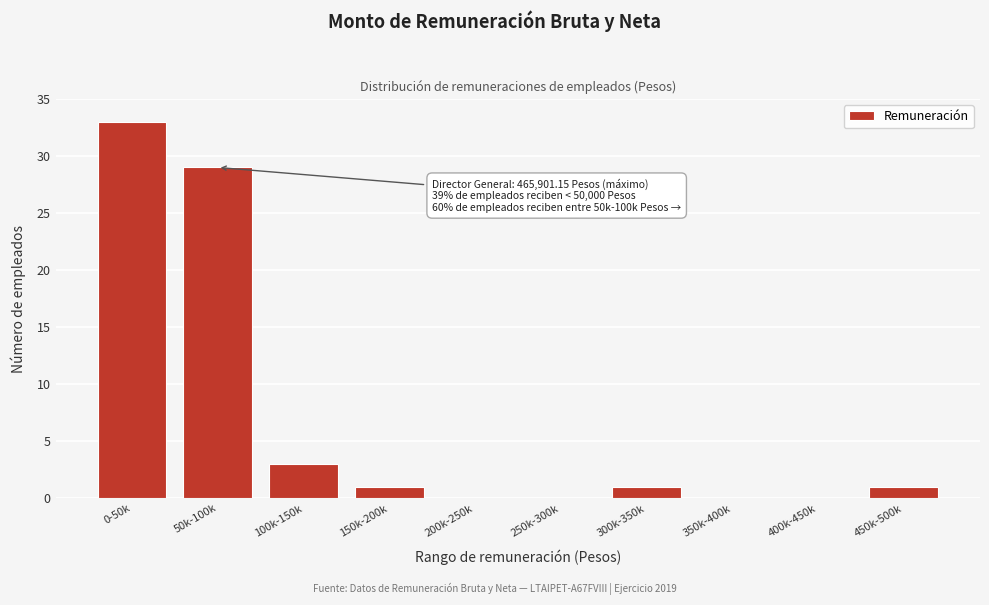

Is it true that the value at 350k-400k is 0?

True